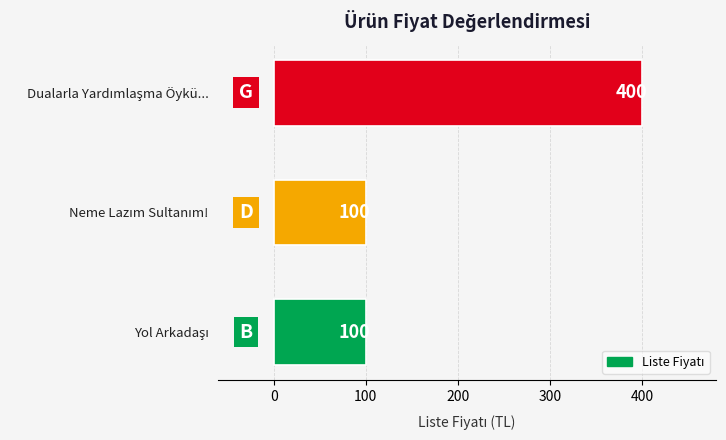

Count the values in the range 100 to 400.

3